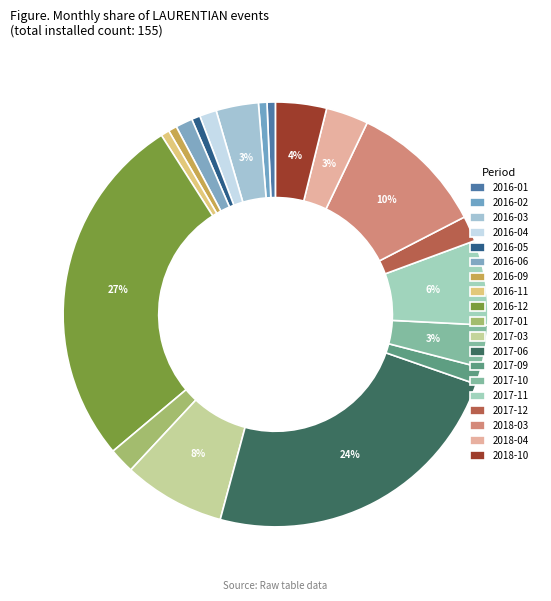

How many segments does this pie chart have?

19